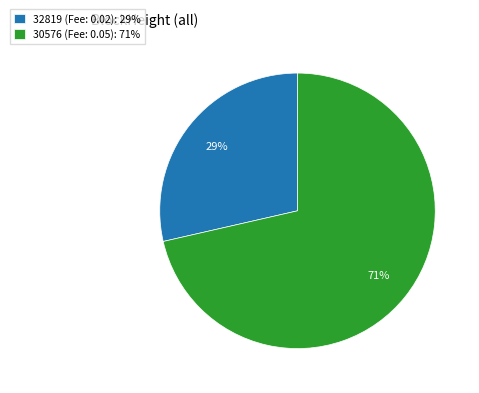

Do 30576 and 32819 together represent more than half of the pie?

Yes